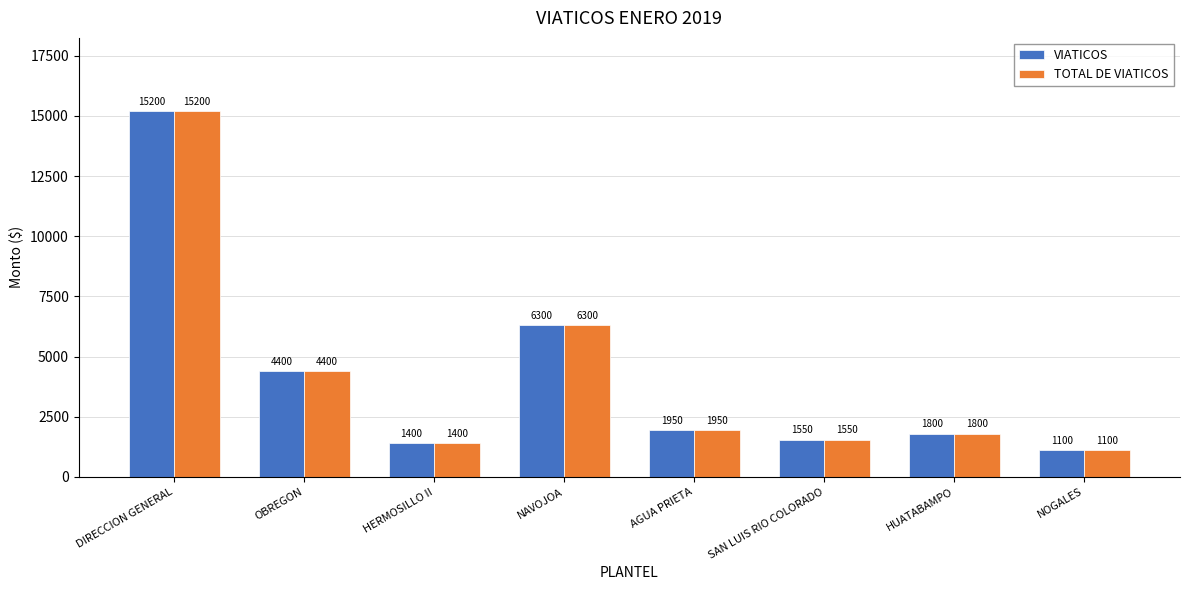

What is the sum of all TOTAL DE VIATICOS values?

33700